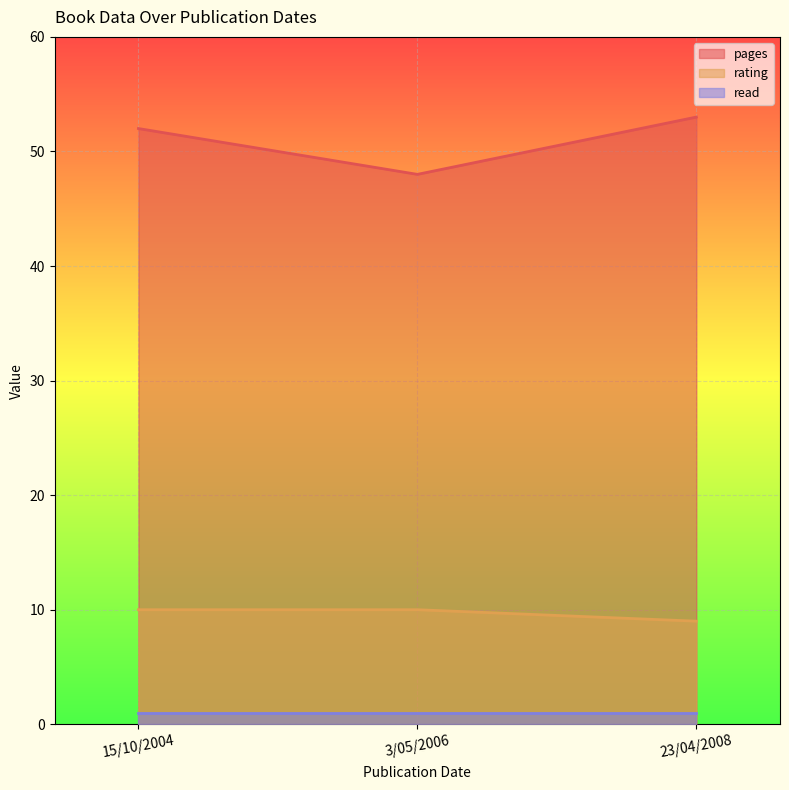

At how many categories does at least one series exceed 52?

1